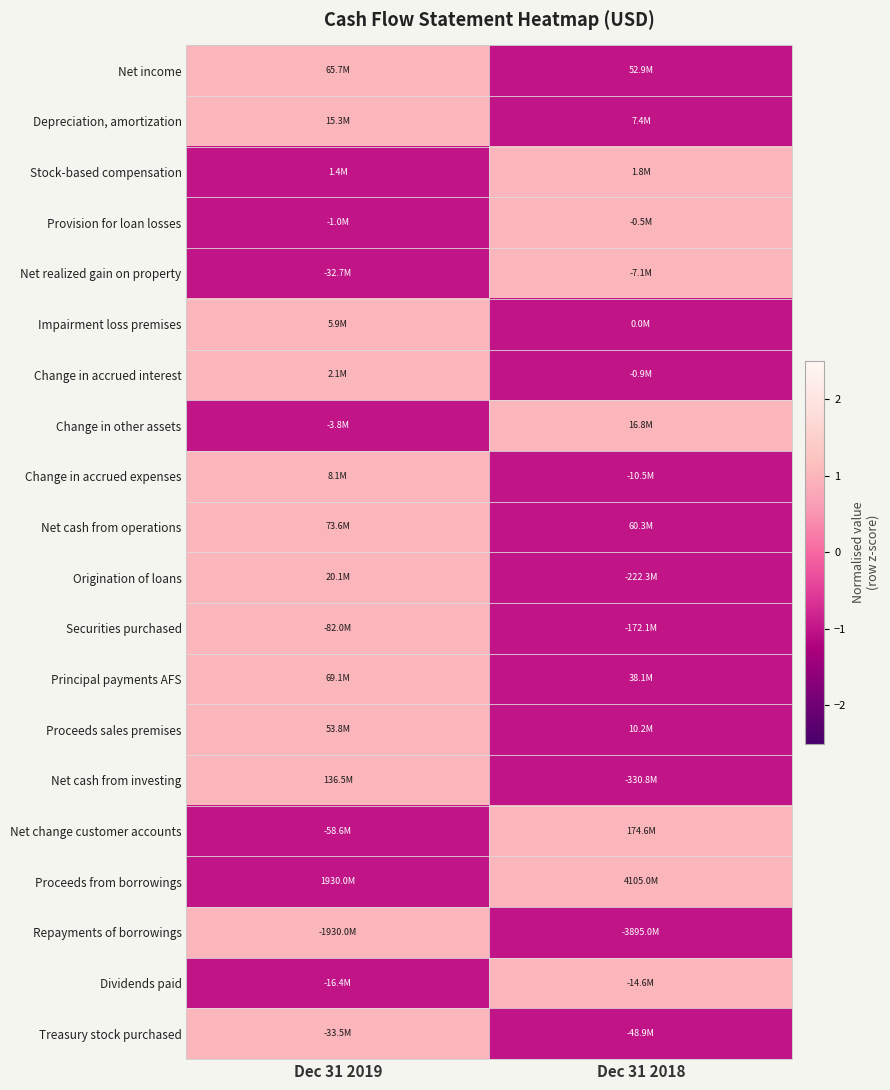

How many series are shown in this chart?

20